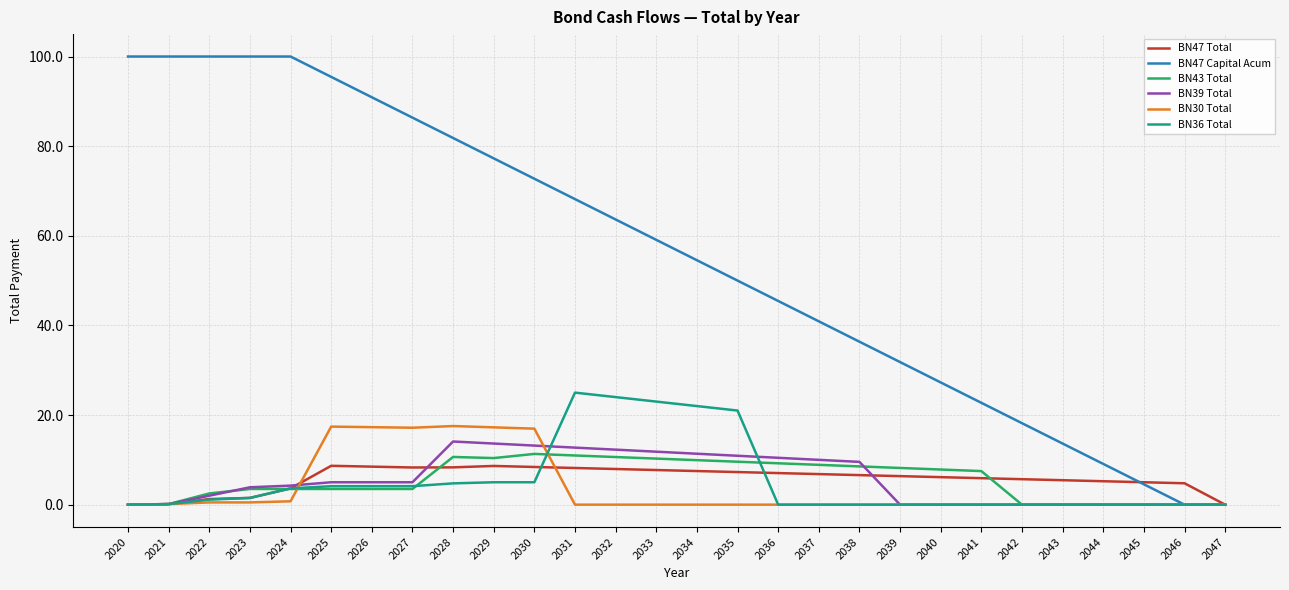

Which series has the widest spread of values?

BN47 Capital Acum